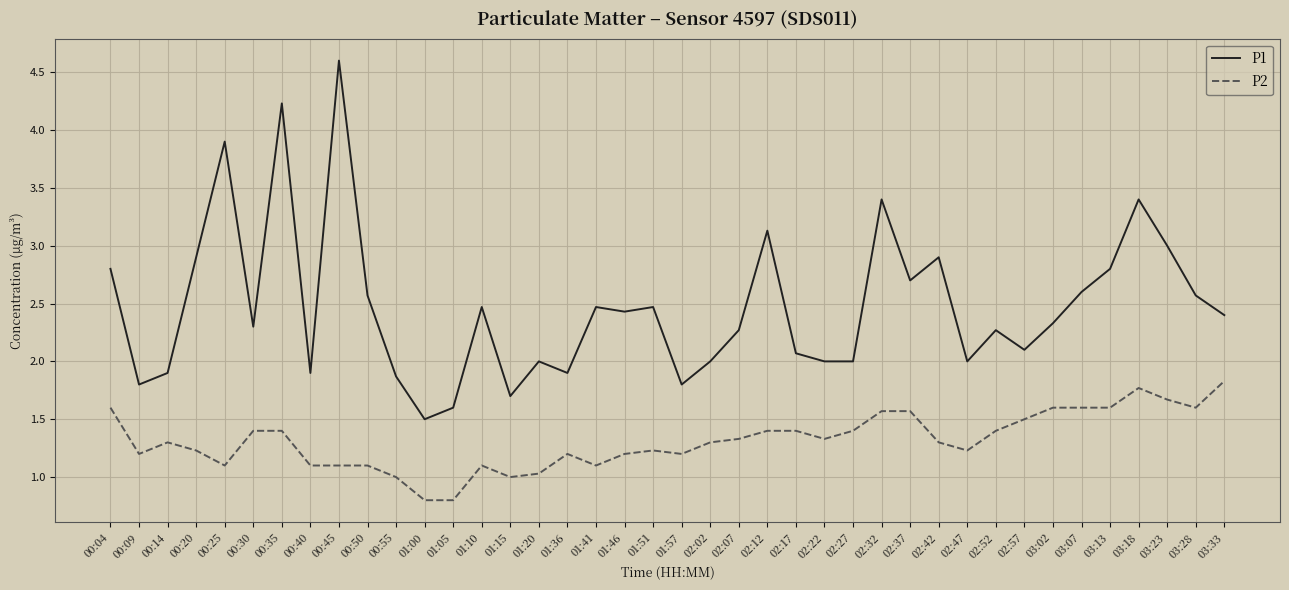

Reading left to right, list all the values displayed in this chart.

P1: 2.8	1.8	1.9	2.9	3.9	2.3	4.2	1.9	4.6	2.6	1.9	1.5	1.6	2.5	1.7	2.0	1.9	2.5	2.4	2.5	1.8	2.0	2.3	3.1	2.1	2.0	2.0	3.4	2.7	2.9	2.0	2.3	2.1	2.3	2.6	2.8	3.4	3.0	2.6	2.4
P2: 1.6	1.2	1.3	1.2	1.1	1.4	1.4	1.1	1.1	1.1	1.0	0.8	0.8	1.1	1.0	1.0	1.2	1.1	1.2	1.2	1.2	1.3	1.3	1.4	1.4	1.3	1.4	1.6	1.6	1.3	1.2	1.4	1.5	1.6	1.6	1.6	1.8	1.7	1.6	1.8